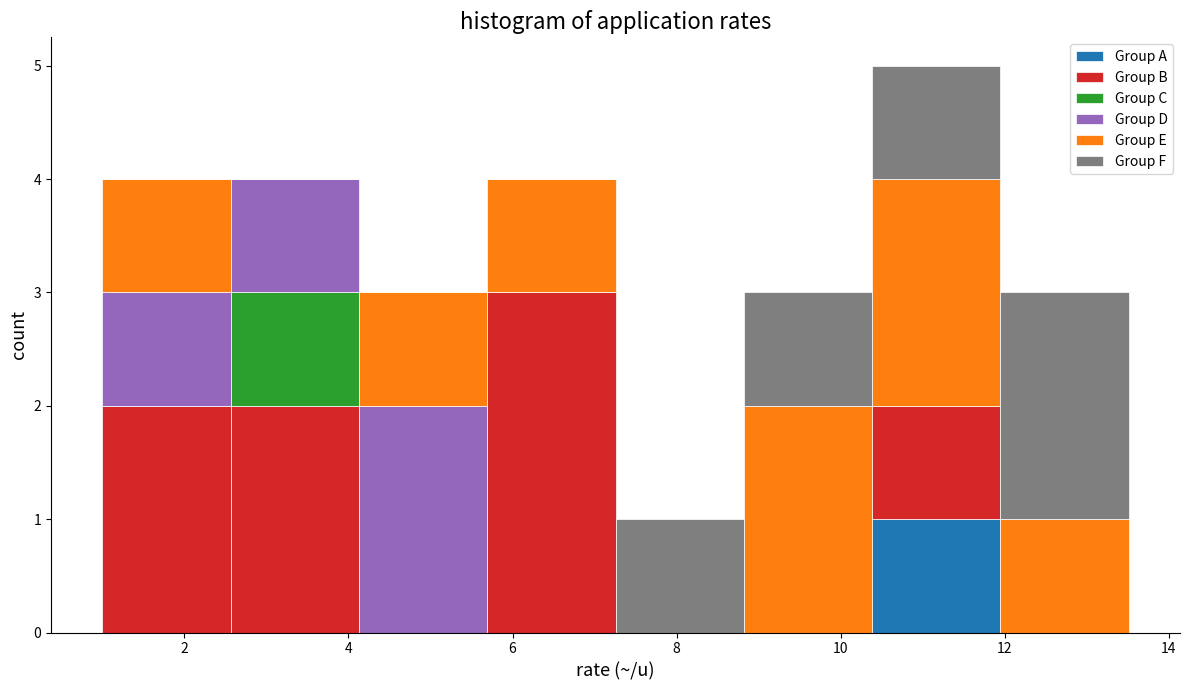

Reading left to right, list every stacked bar in this chart as the range it spans on the x-axis followed by its total height. Neither the bar edges nor the heights are printed on the chart, so give them approximately, as read against the axes.

1.0 to 2.6: 4
2.6 to 4.2: 4
4.2 to 5.6: 3
5.6 to 7.2: 4
7.2 to 8.8: 1
8.8 to 10.4: 3
10.4 to 12.0: 5
12.0 to 13.6: 3